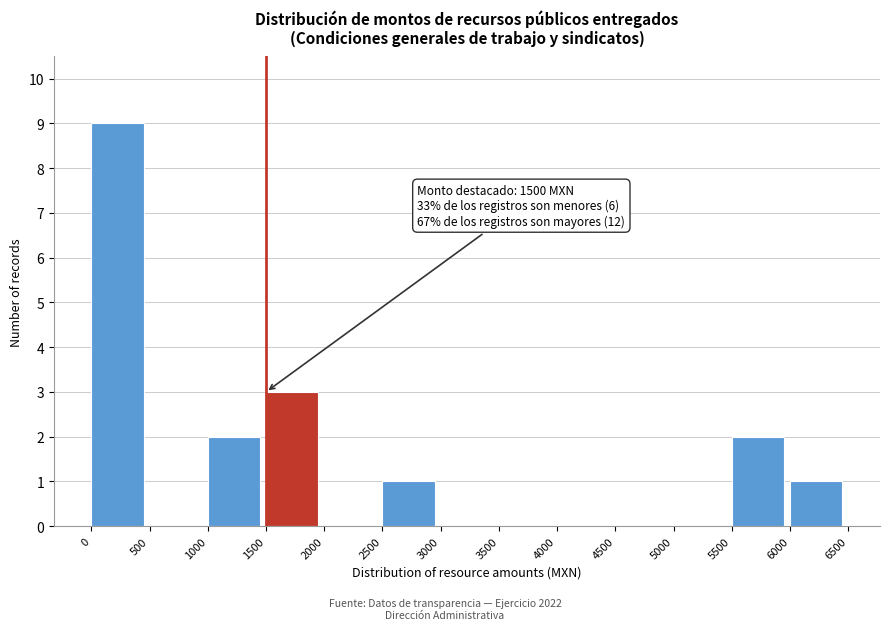

Which range on the x-axis has the tallest bar?

0 to 500